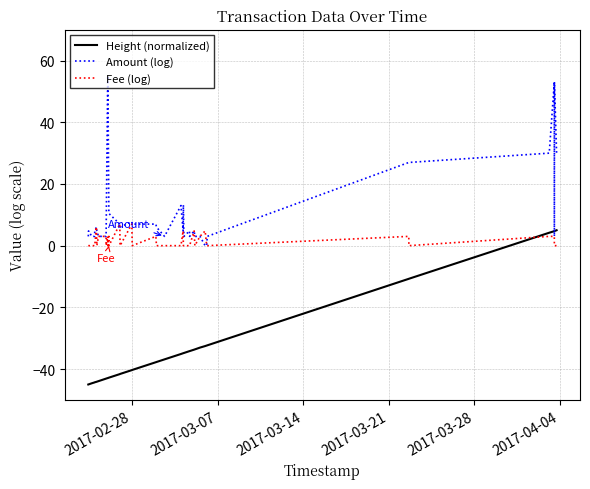

How many lines are shown in the chart?

3